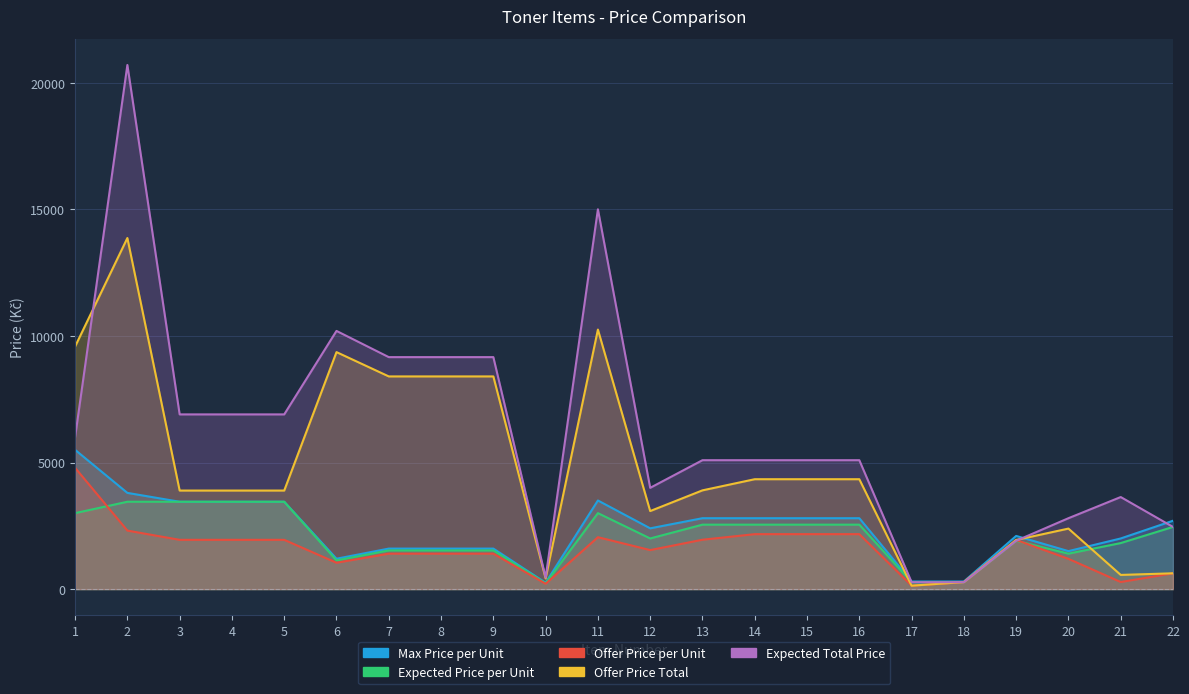

How many distinct data groups are displayed?

5